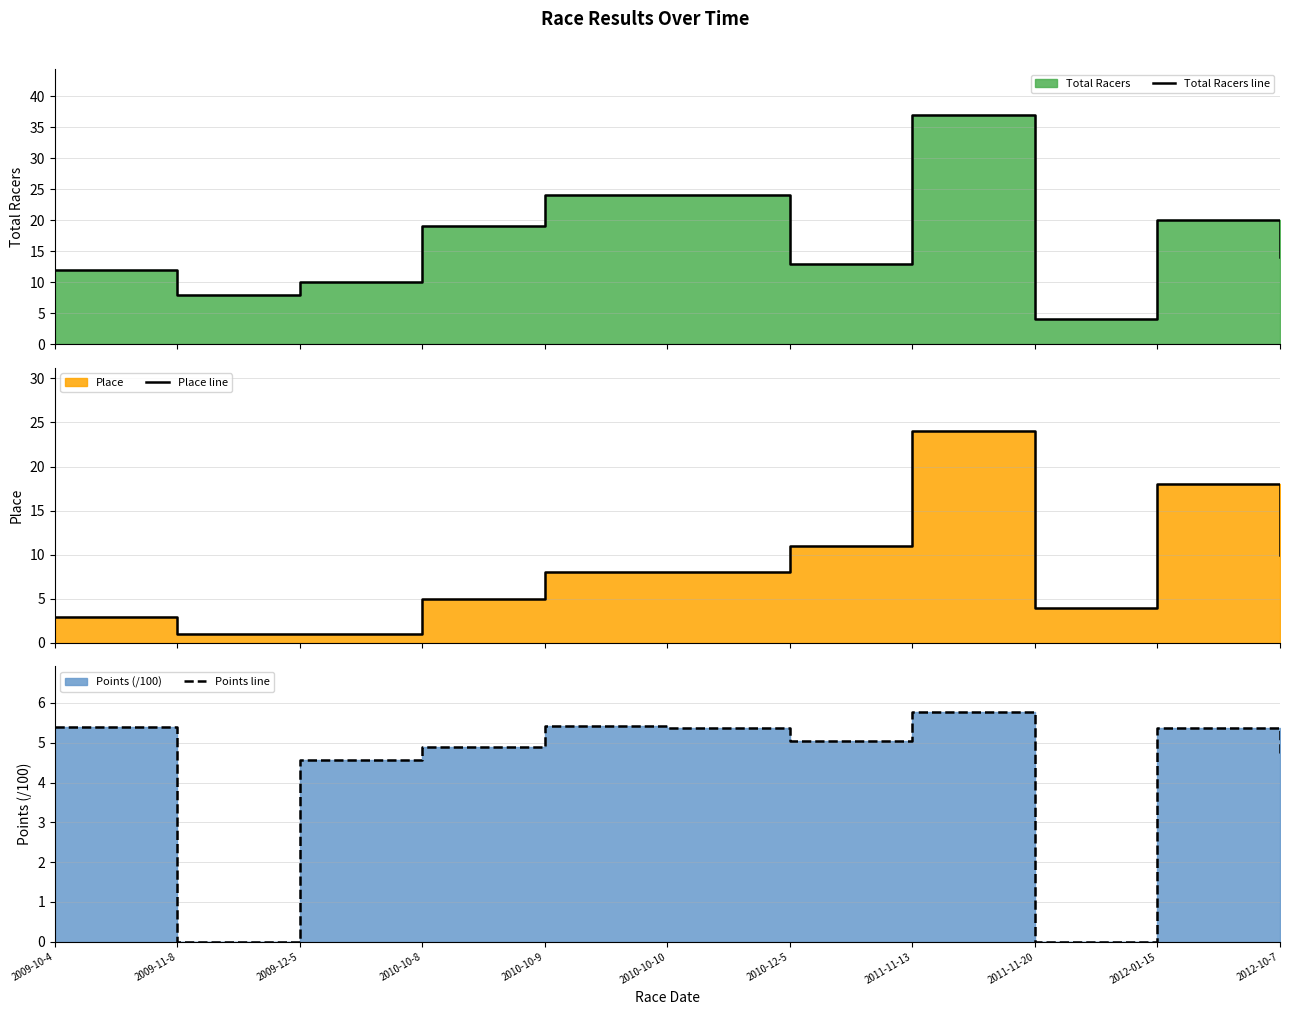

In Total Racers line, how many points are higher than both neighbors (excluding endpoints)?

2